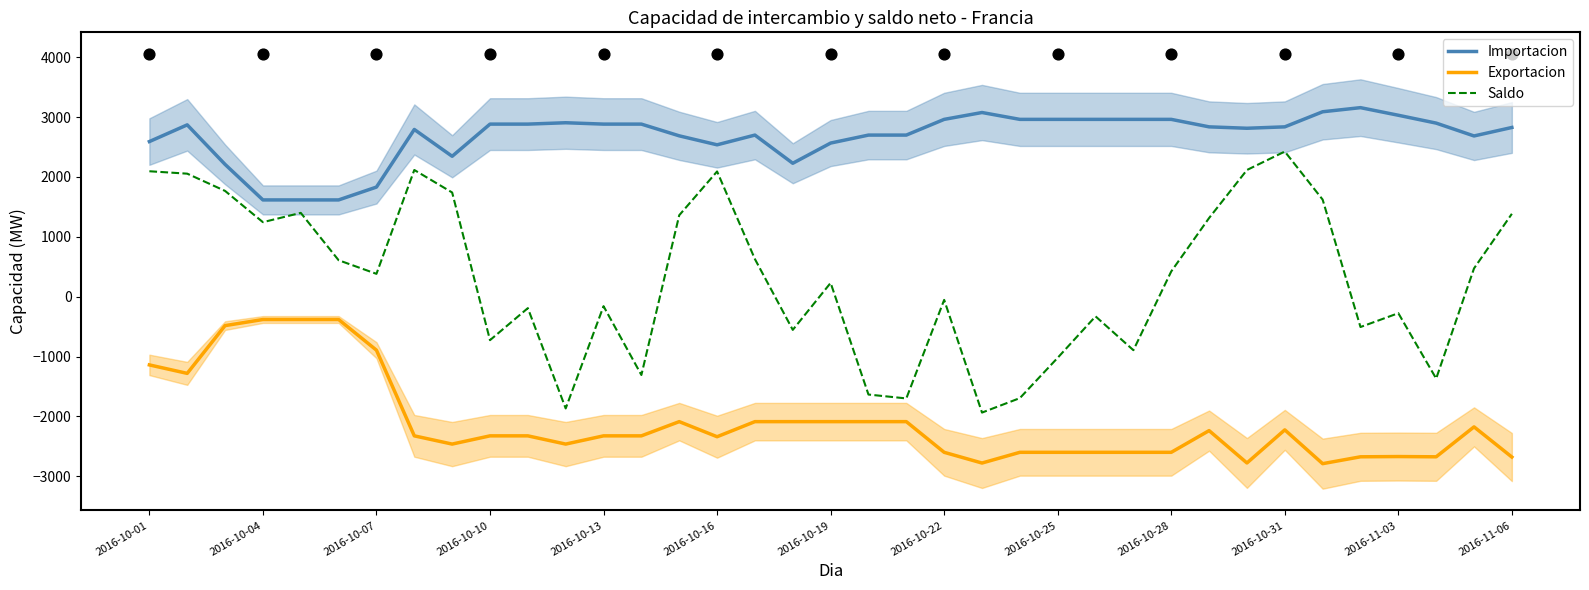

What is the highest value of the Importacion series?

3158.3